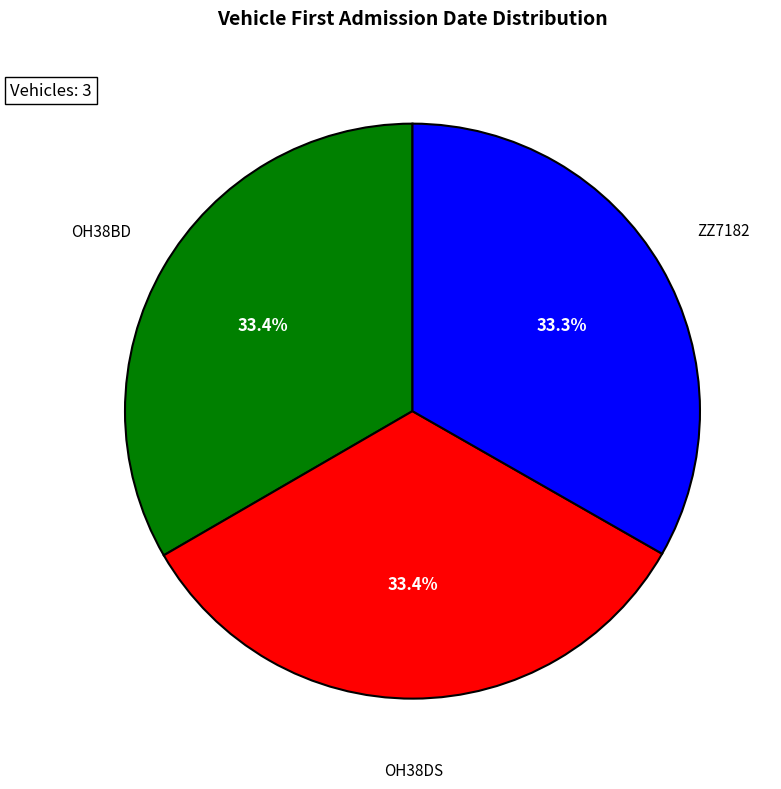

To the nearest percent, what is the average slice percentage?

33%